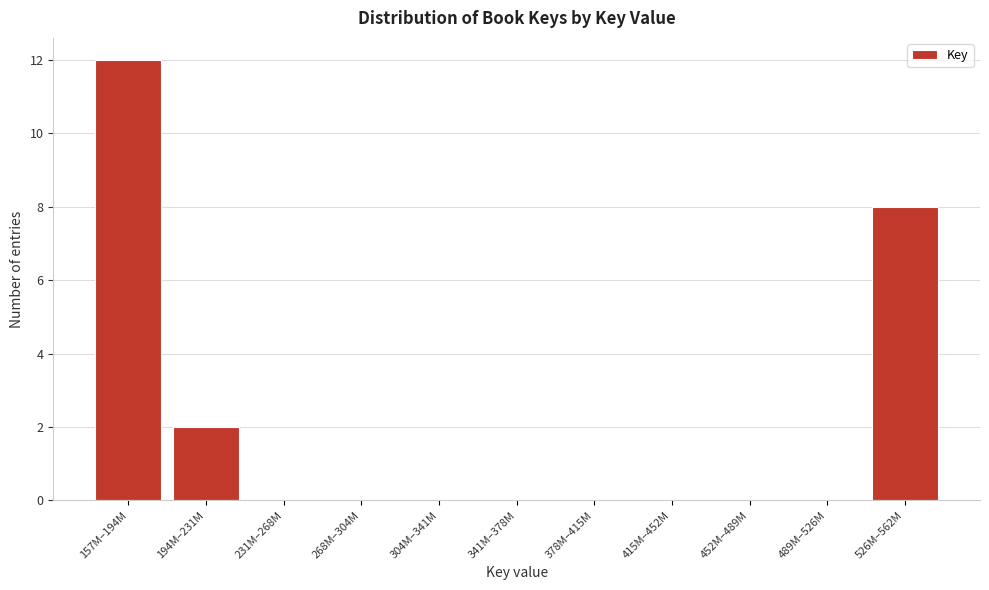

Reading left to right, transcribe all the data shown in this chart.

157M–194M=12	194M–231M=2	231M–268M=0	268M–304M=0	304M–341M=0	341M–378M=0	378M–415M=0	415M–452M=0	452M–489M=0	489M–526M=0	526M–562M=8